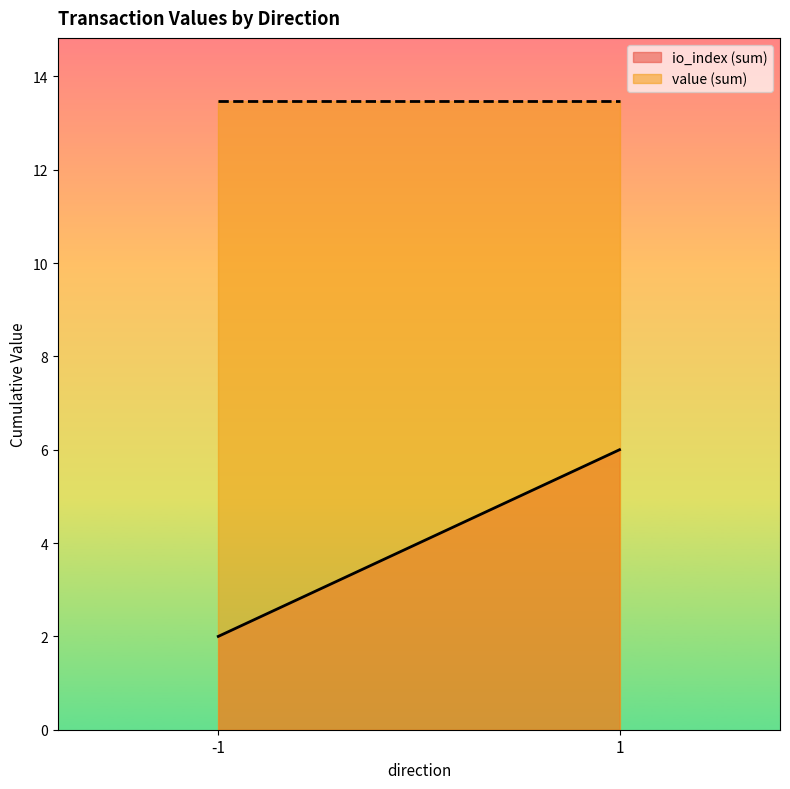

Which series has the largest total across all categories?

value (sum)